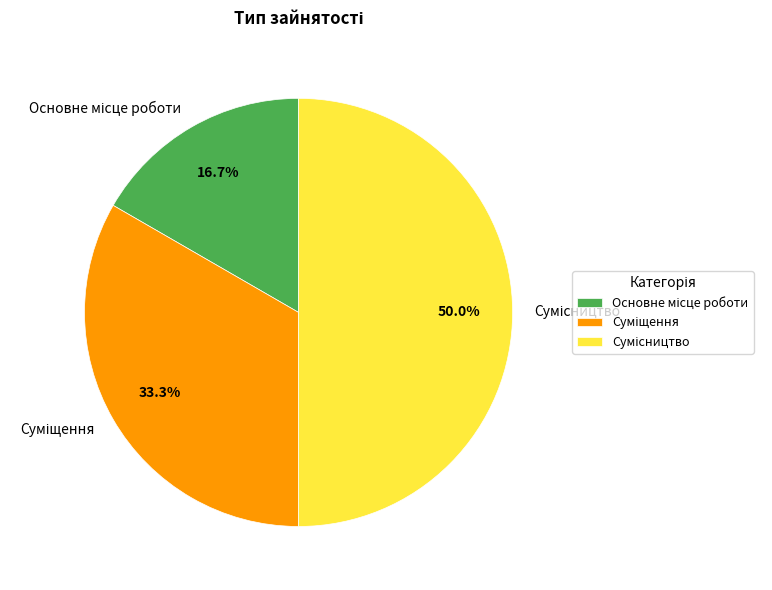

Is Основне місце роботи the majority of the pie?

No